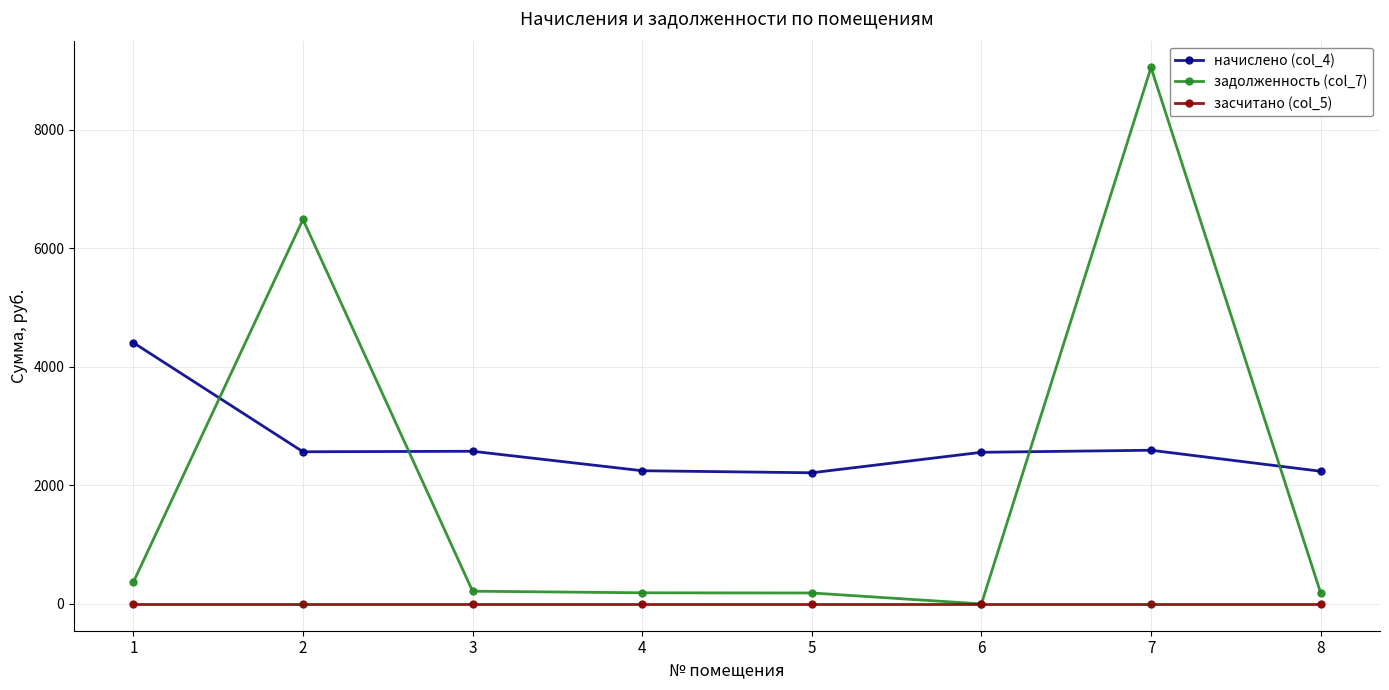

What is the highest value of the задолженность (col_7) series?

9048.4